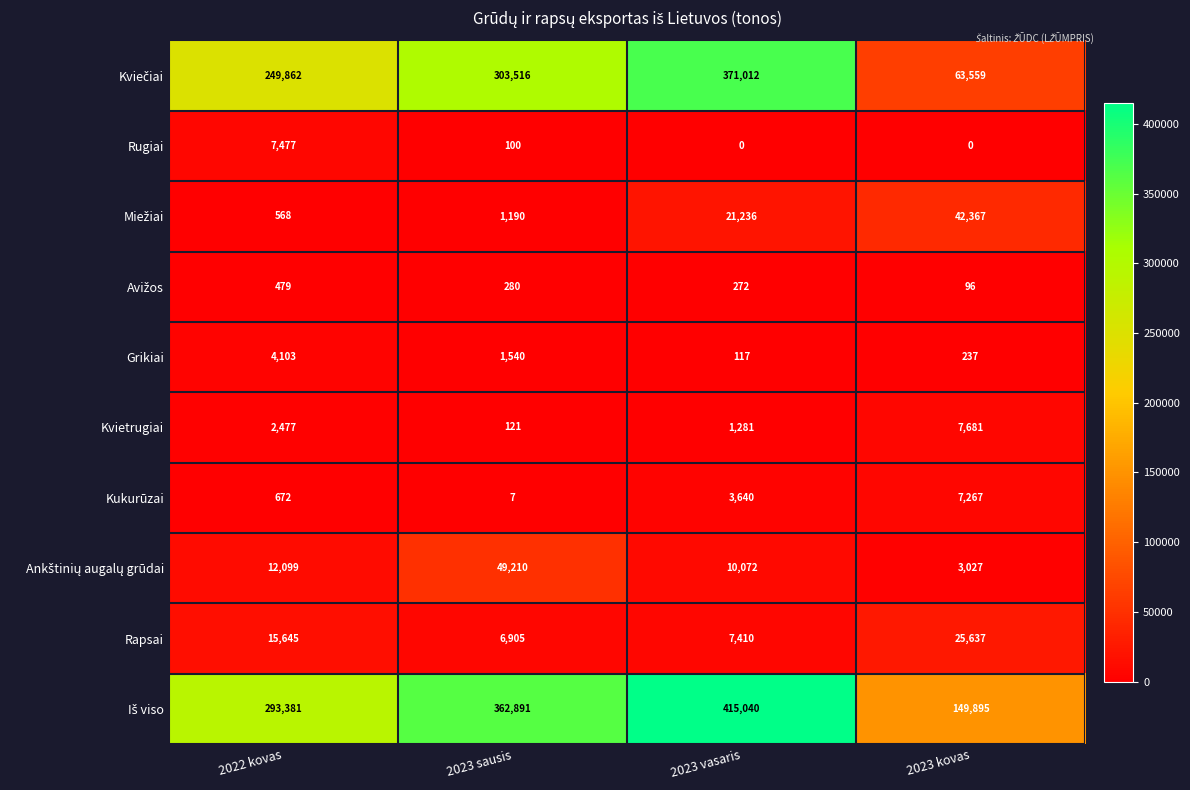

At which category does the chart reach its peak across all series?

2023 vasaris